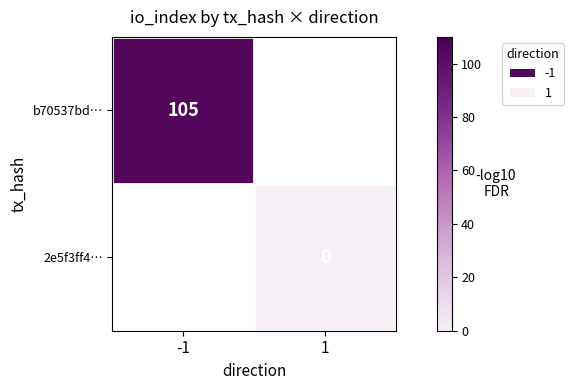

True or false: b70537bd… has a value of 28 at -1.

False